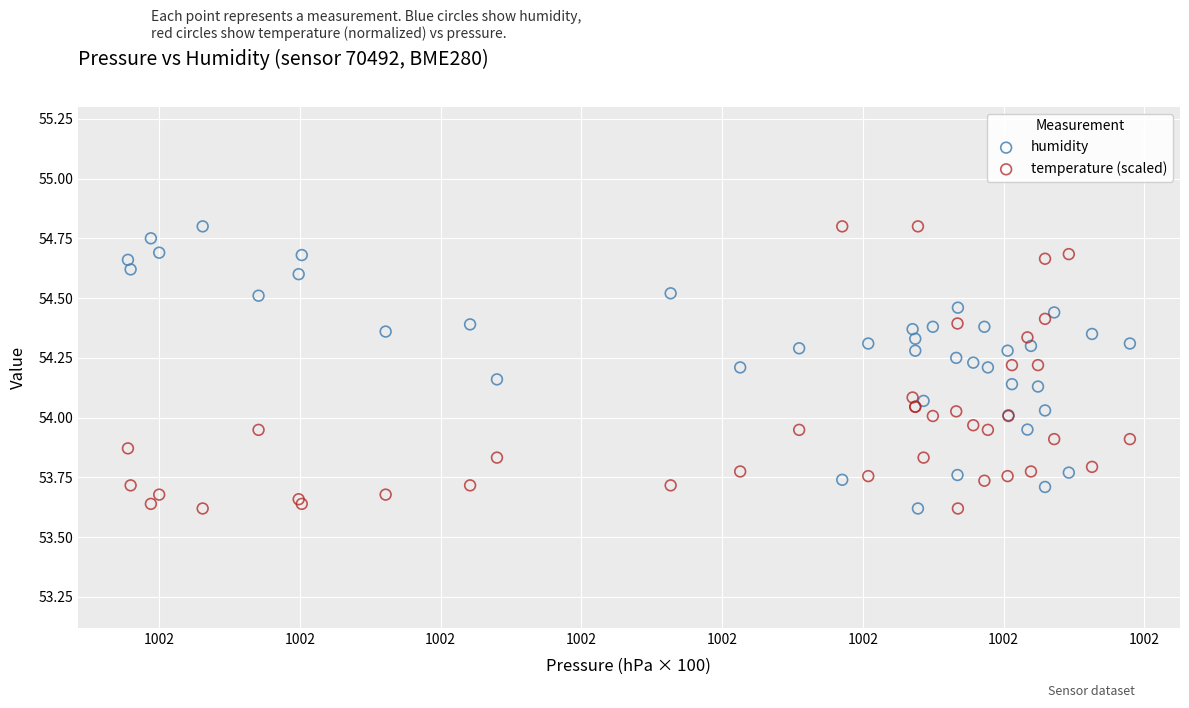

What is the X range (max minus min) for the scatter plot?

71.2